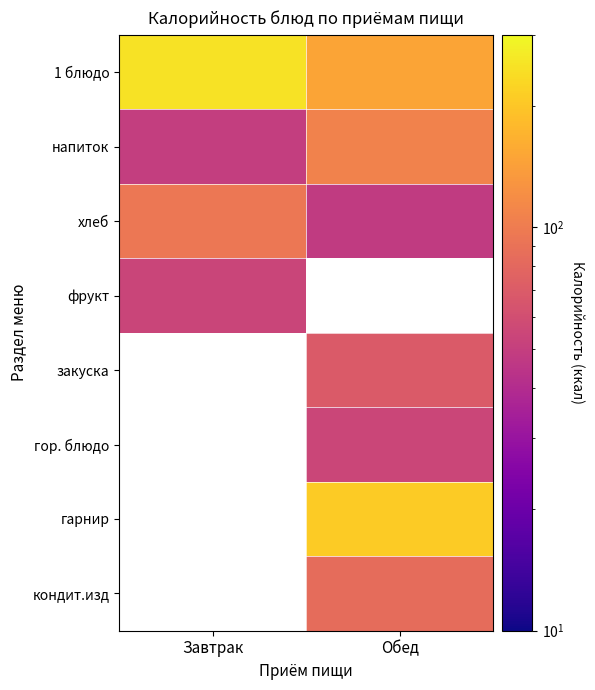

Which series has the largest total across all categories?

1 блюдо